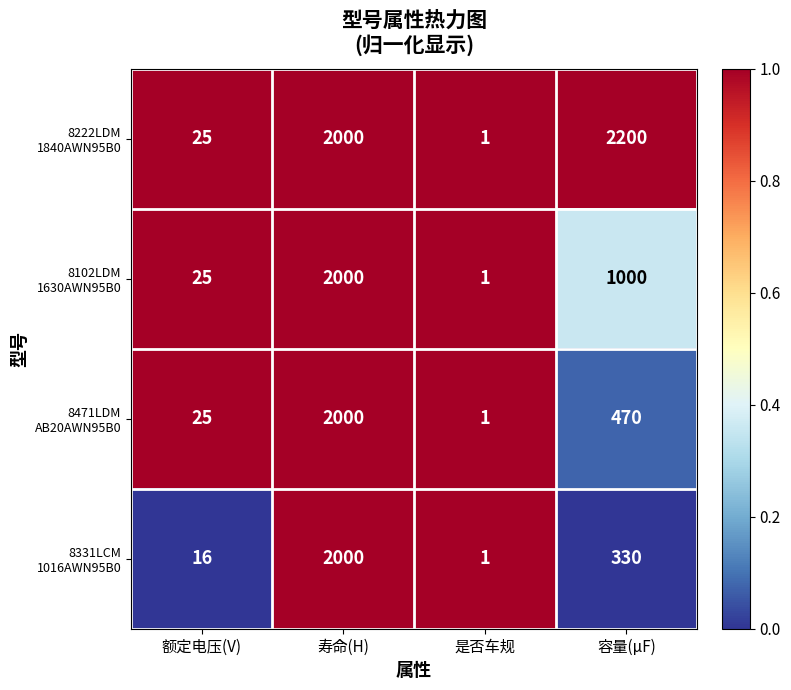

What is the total value across all series at 容量(μF)?

4000